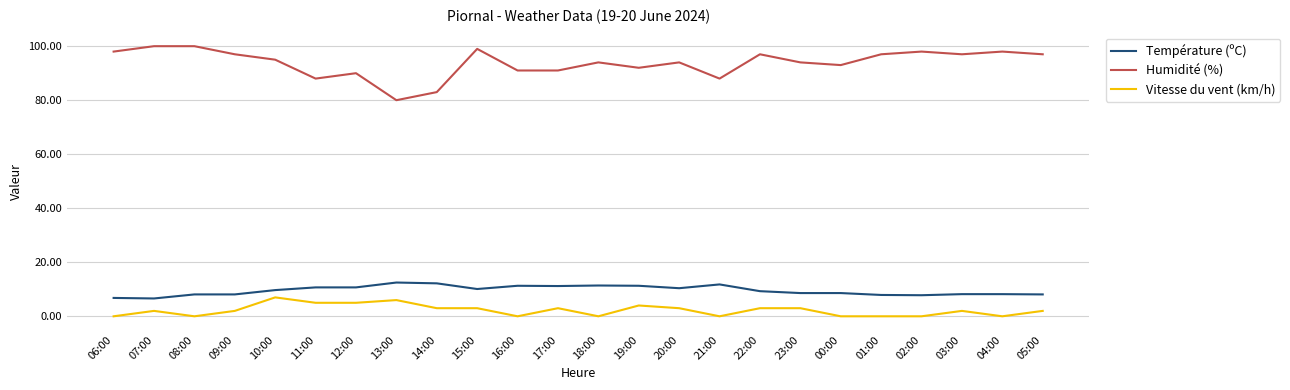

Which series changed the most between 14:00 and 15:00?

Humidité (%)